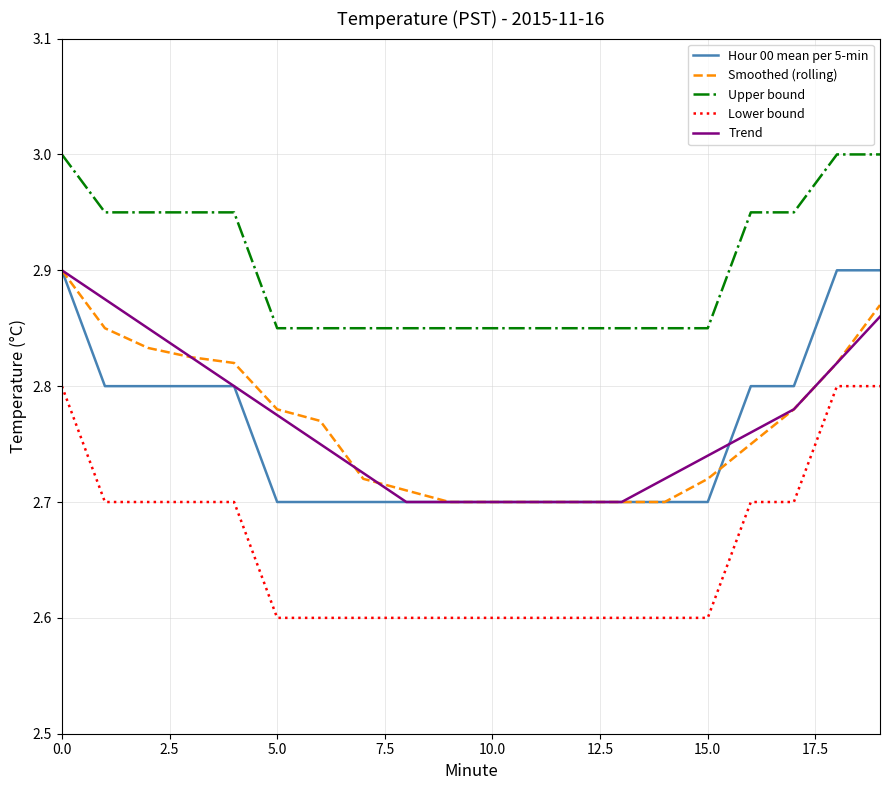

True or false: Lower bound and Smoothed (rolling) intersect in this chart.

False